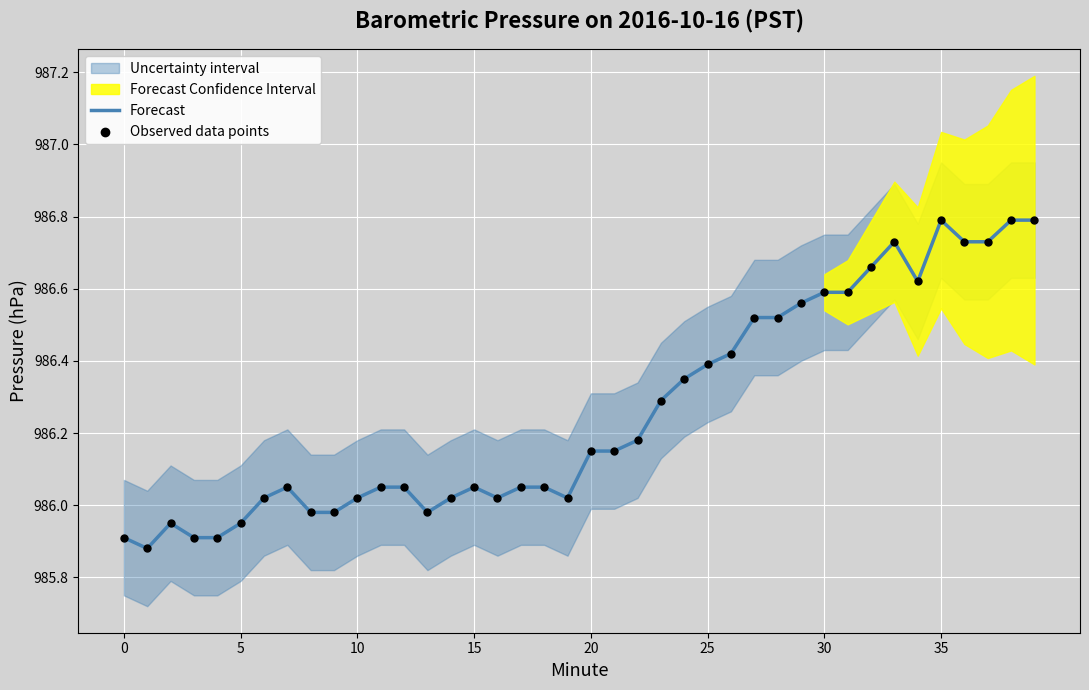

Which series contains the lowest Y value?

Forecast